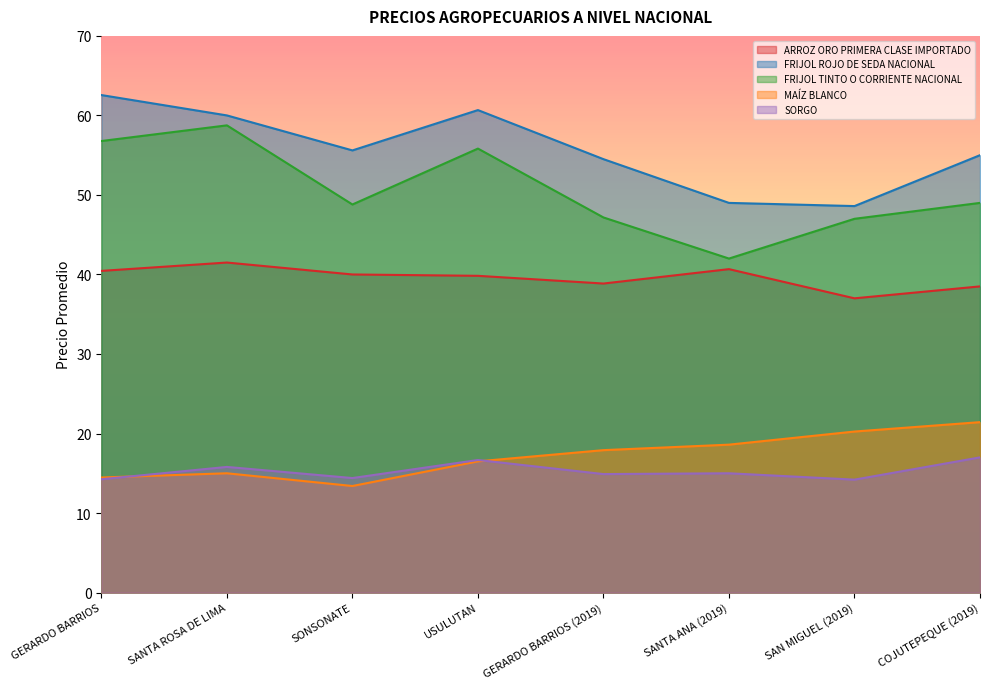

Where is the first local minimum for FRIJOL ROJO DE SEDA NACIONAL?

SONSONATE